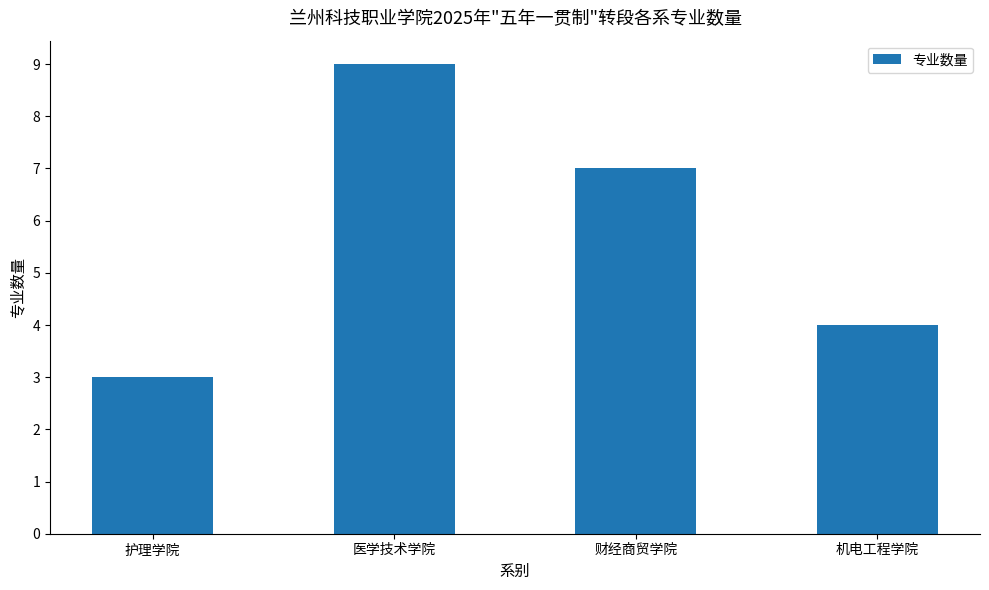

What is the difference between the values at 财经商贸学院 and 机电工程学院?

3